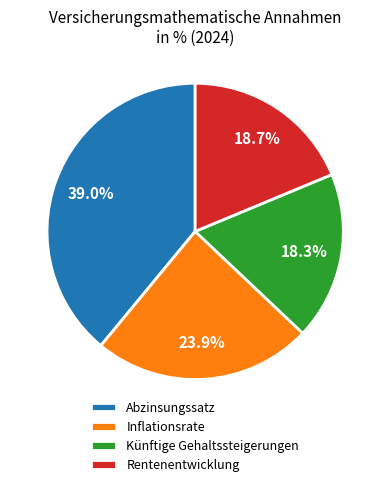

Is Künftige Gehaltssteigerungen the majority of the pie?

No